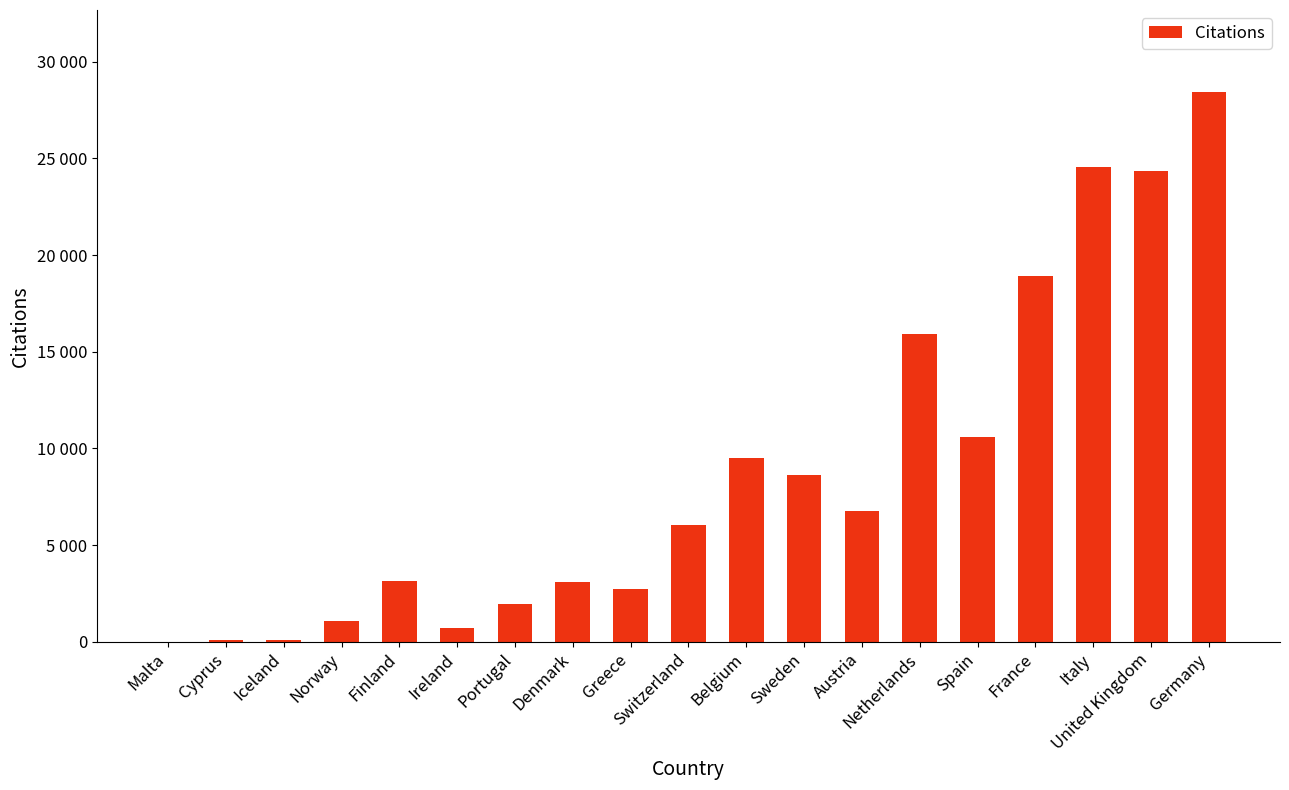

What is the maximum value shown in the chart?

28410